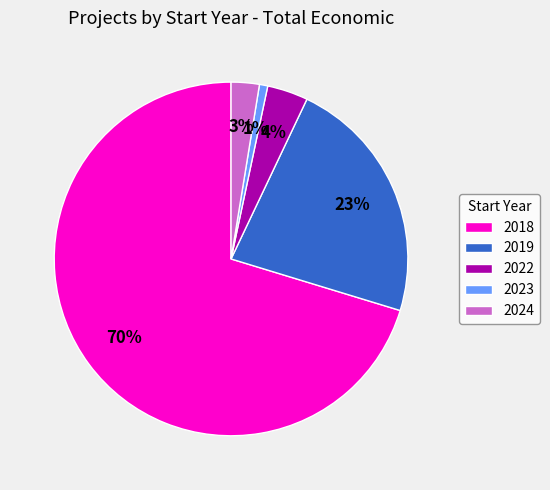

Is the sum of 2022 and 2018 greater than half?

Yes